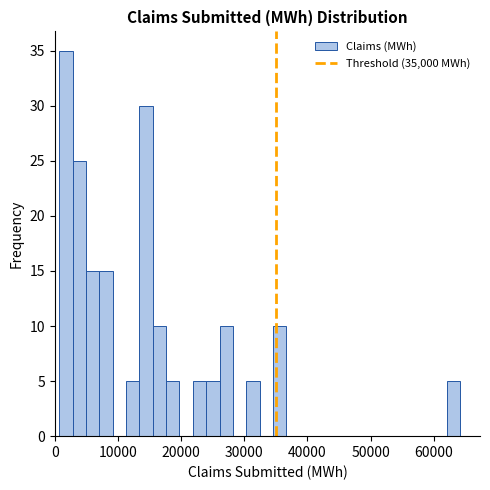

Read against the x-axis, roughly where is the centre of the tallest bar?

2000